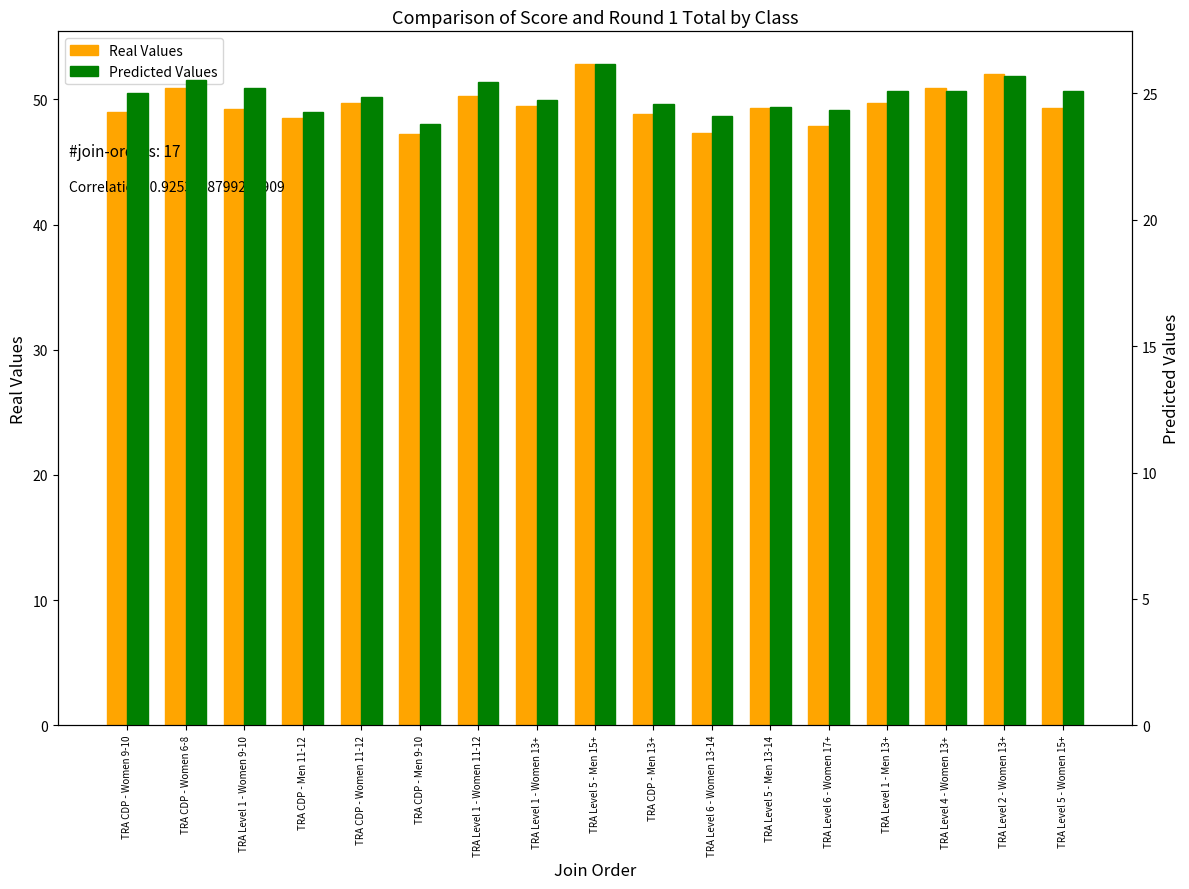

Reading left to right, what are all the values shown in this chart?

Real Values: 49.0	51.0	49.2	48.5	49.8	47.2	50.3	49.5	52.8	48.9	47.4	49.3	47.9	49.8	50.9	52.0	49.4
Predicted Values: 25.0	25.6	25.2	24.2	24.9	23.8	25.4	24.8	26.1	24.6	24.1	24.4	24.4	25.1	25.1	25.7	25.1